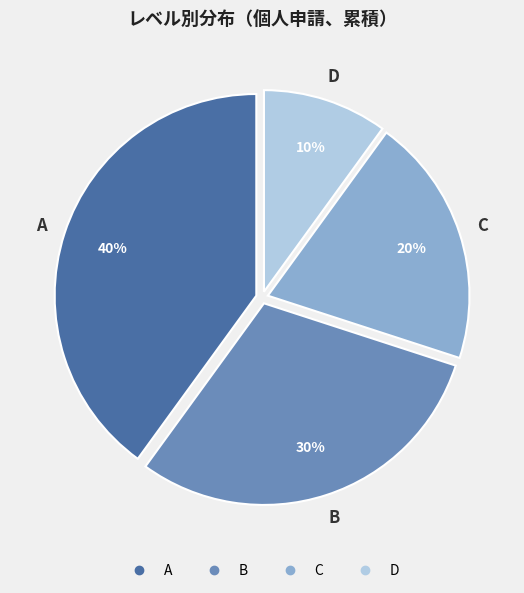

Rank the categories by value from lowest to highest.

D, C, B, A